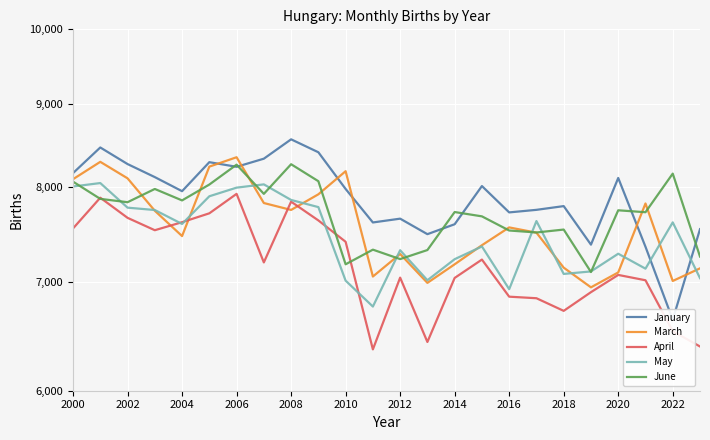

Is it true that April equals 2002 at 19?

False